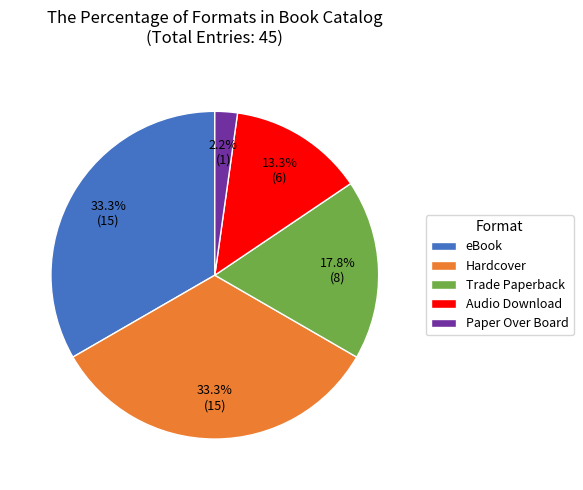

True or false: Paper Over Board accounts for 2% of the total.

True